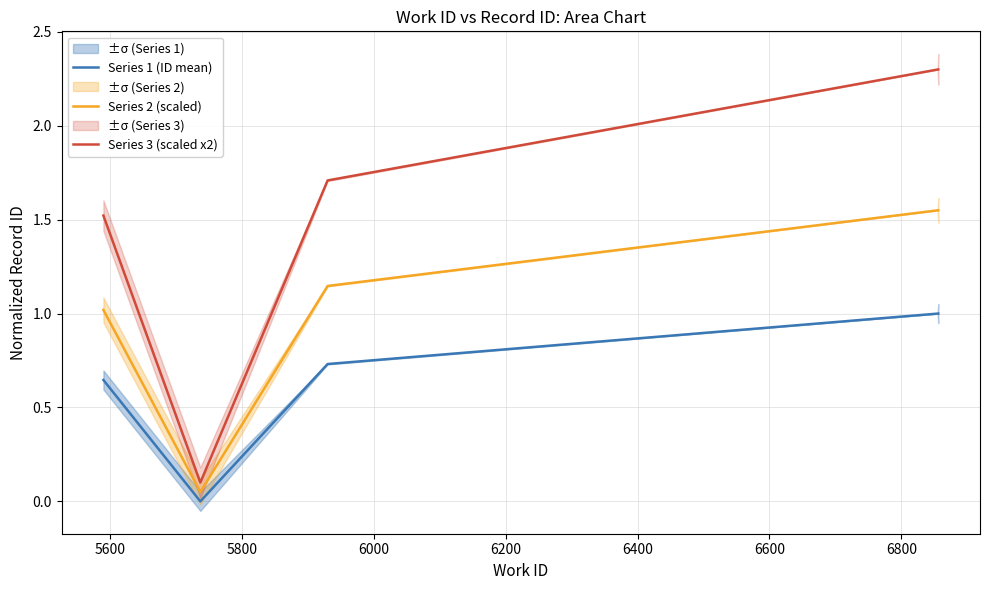

True or false: Series 3 (scaled x2) and Series 1 (ID mean) intersect in this chart.

False